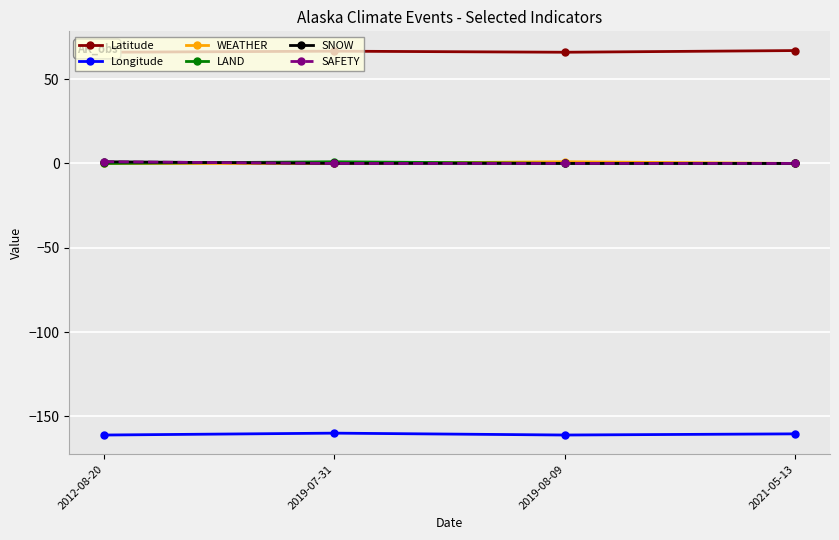

Is this an area chart (filled region under the line)?

No